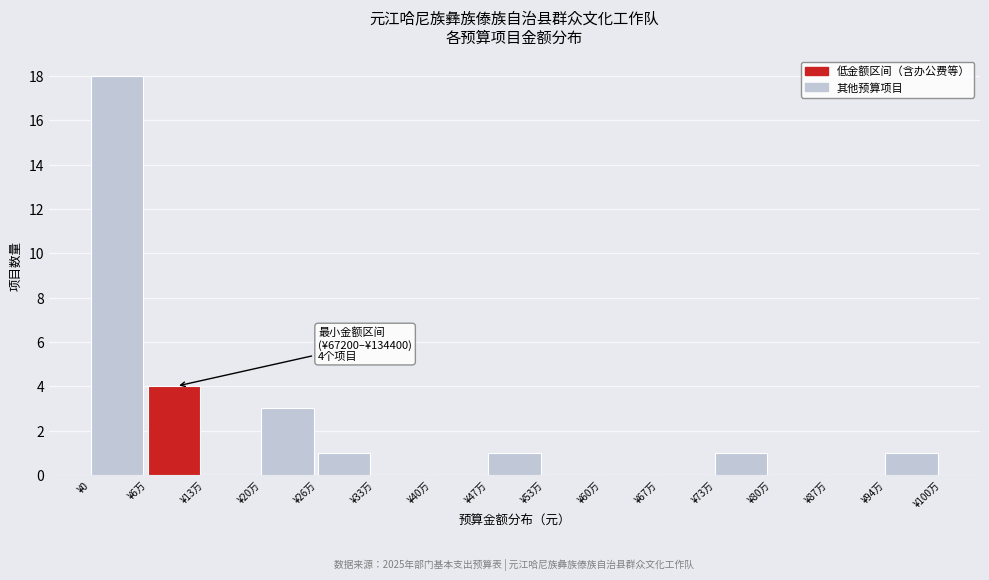

Reading right to left, transcribe all the data shown in this chart.

¥94万=1	¥87万=0	¥80万=0	¥73万=1	¥67万=0	¥60万=0	¥53万=0	¥47万=1	¥40万=0	¥33万=0	¥26万=1	¥20万=3	¥13万=0	¥6万=4	¥0=18